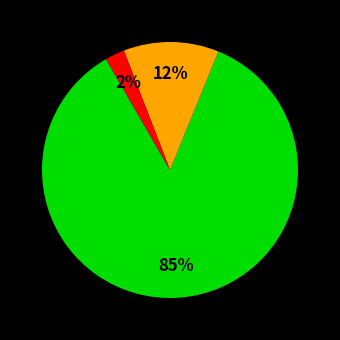

Is there a majority slice in this chart?

Yes